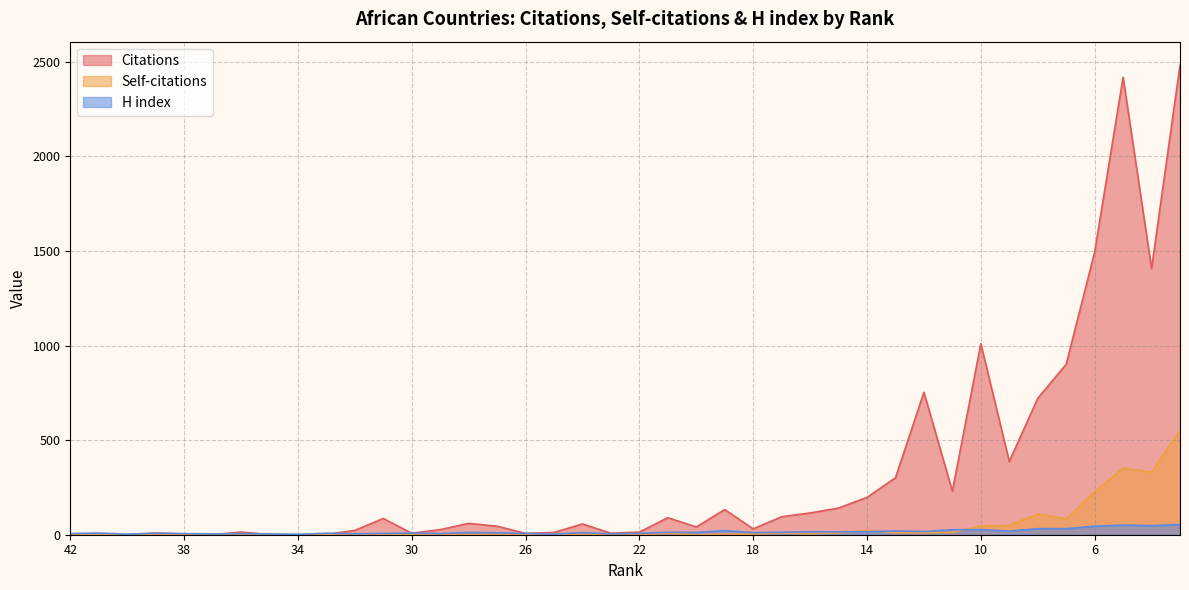

How many lines are shown in the chart?

3